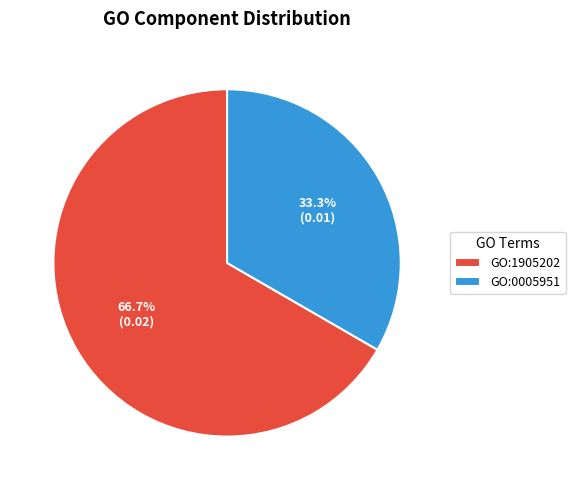

Count the number of slices in the pie.

2